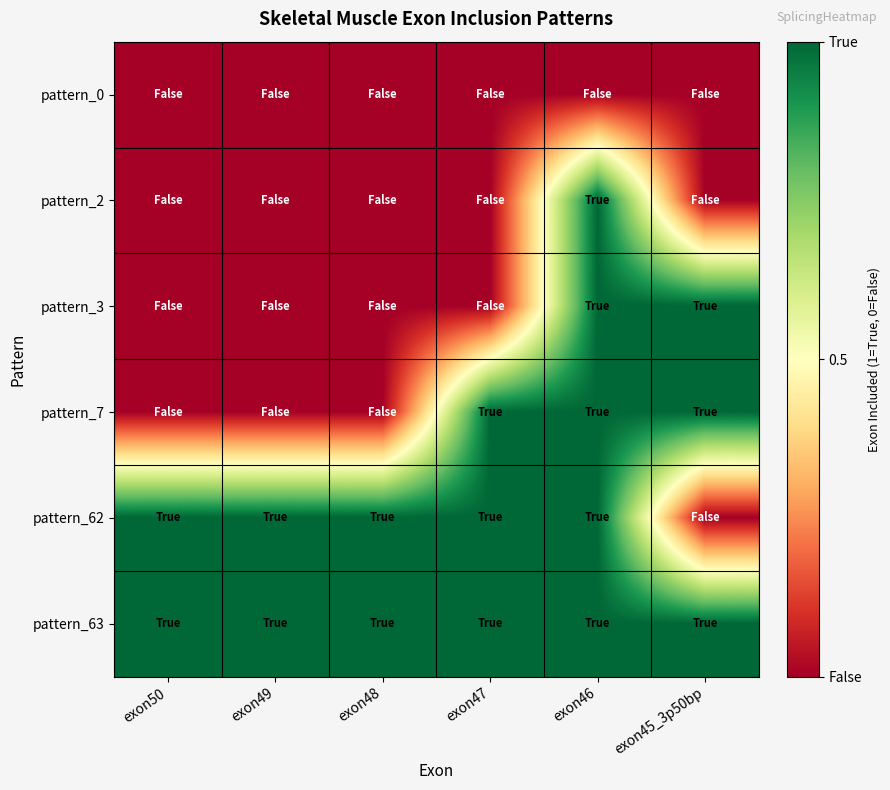

Reading right to left, transcribe all the data shown in this chart.

pattern_0: exon45_3p50bp=0	exon46=0	exon47=0	exon48=0	exon49=0	exon50=0
pattern_2: exon45_3p50bp=0	exon46=1	exon47=0	exon48=0	exon49=0	exon50=0
pattern_3: exon45_3p50bp=1	exon46=1	exon47=0	exon48=0	exon49=0	exon50=0
pattern_7: exon45_3p50bp=1	exon46=1	exon47=1	exon48=0	exon49=0	exon50=0
pattern_62: exon45_3p50bp=0	exon46=1	exon47=1	exon48=1	exon49=1	exon50=1
pattern_63: exon45_3p50bp=1	exon46=1	exon47=1	exon48=1	exon49=1	exon50=1